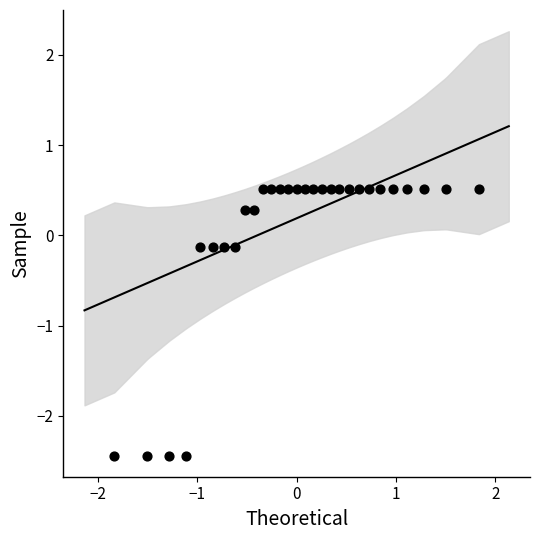

What is the range of Y values (max minus min)?

3.0